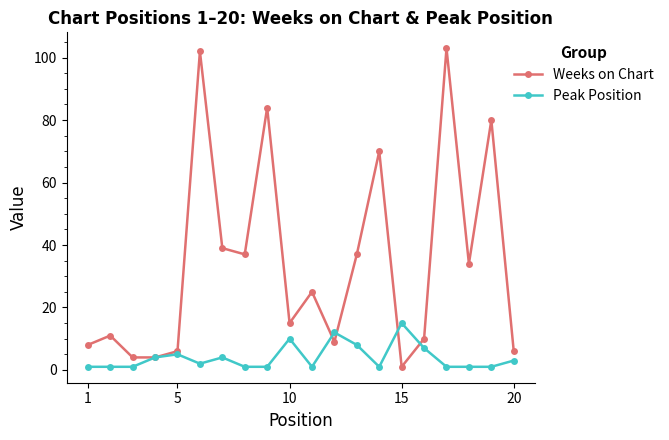

Which series has the largest range (max minus min)?

Weeks on Chart